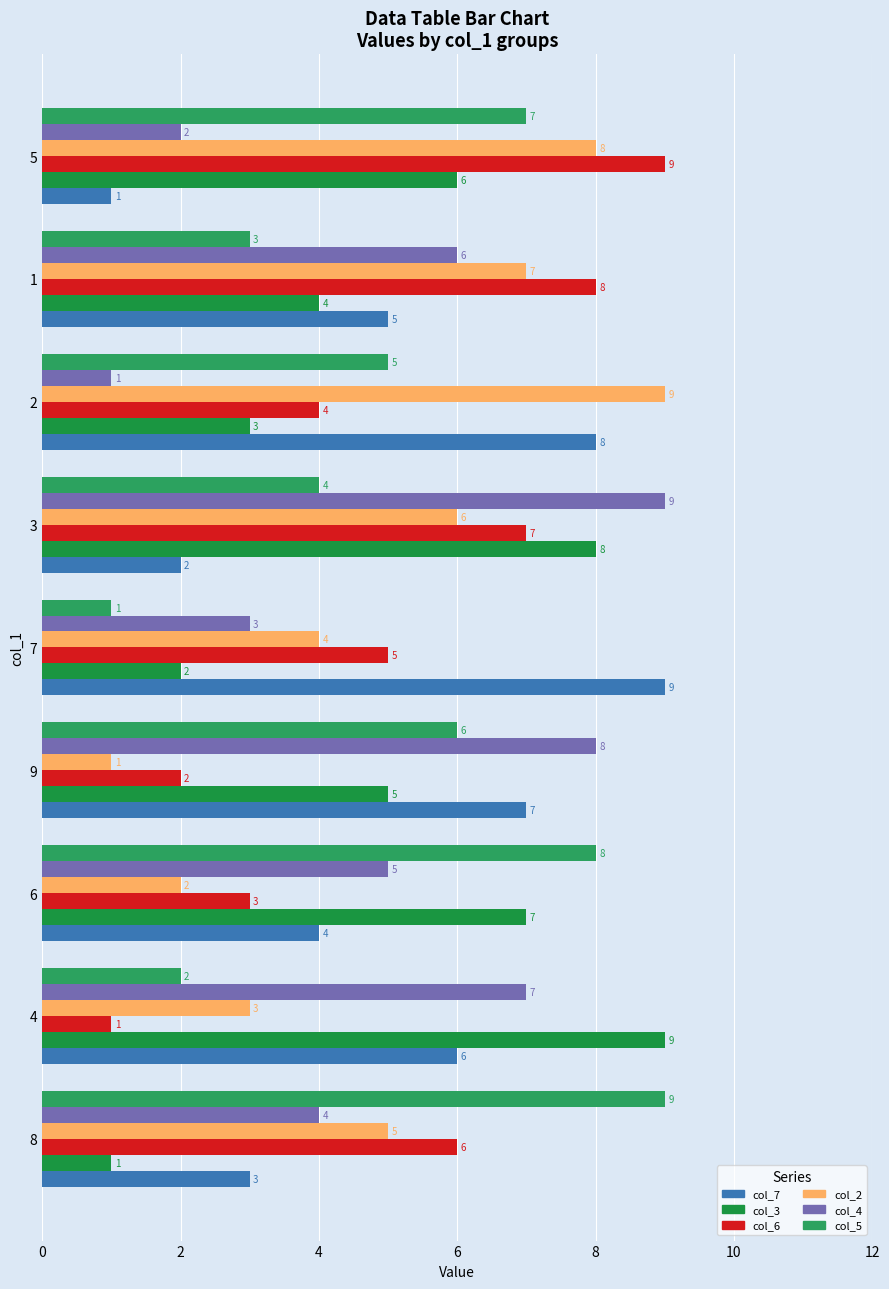

Count the number of data series in this chart.

6